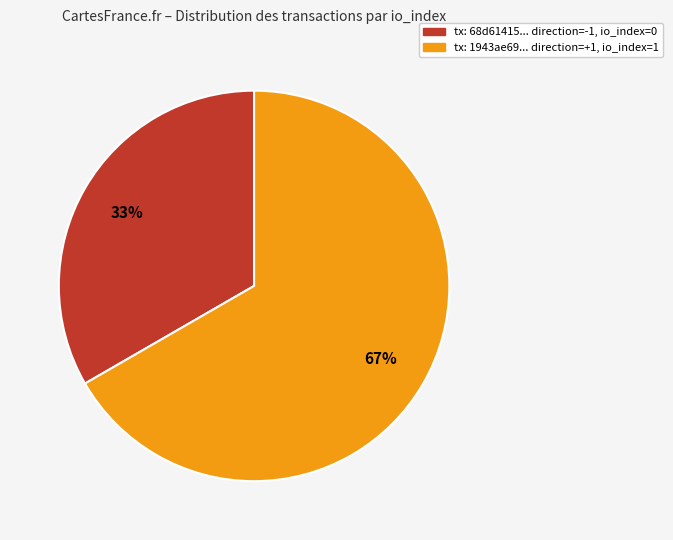

Is there any slice that represents more than half of the pie?

Yes